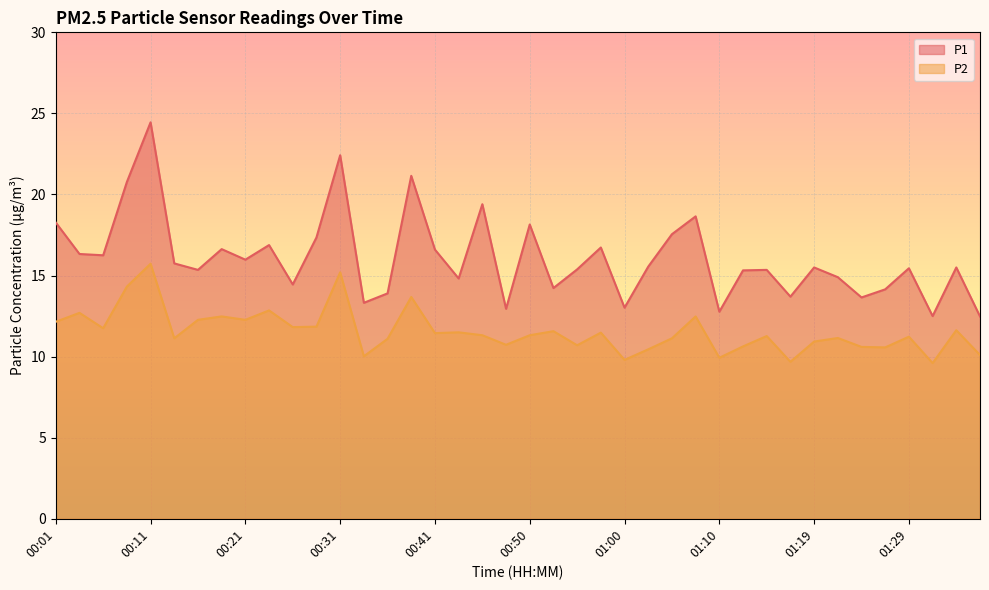

At which category is the sum across all series the highest?

00:11